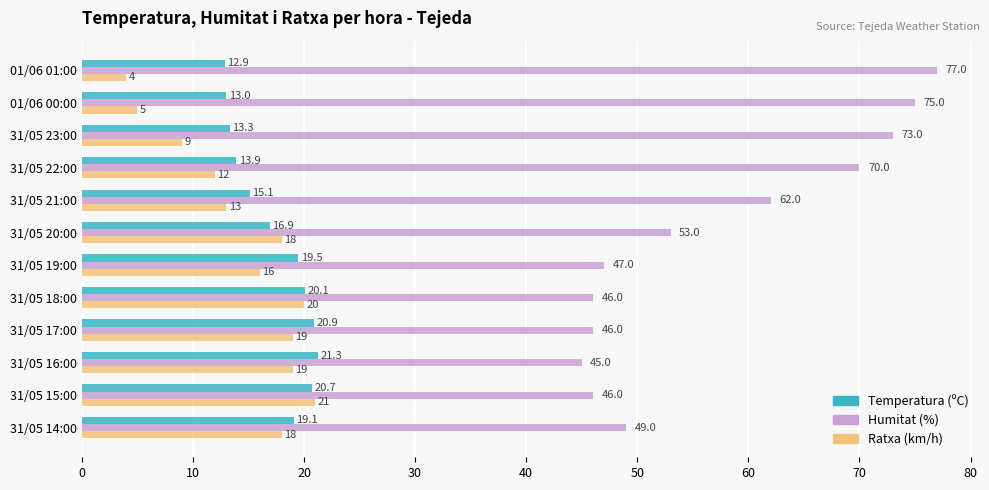

Count the number of data series in this chart.

3